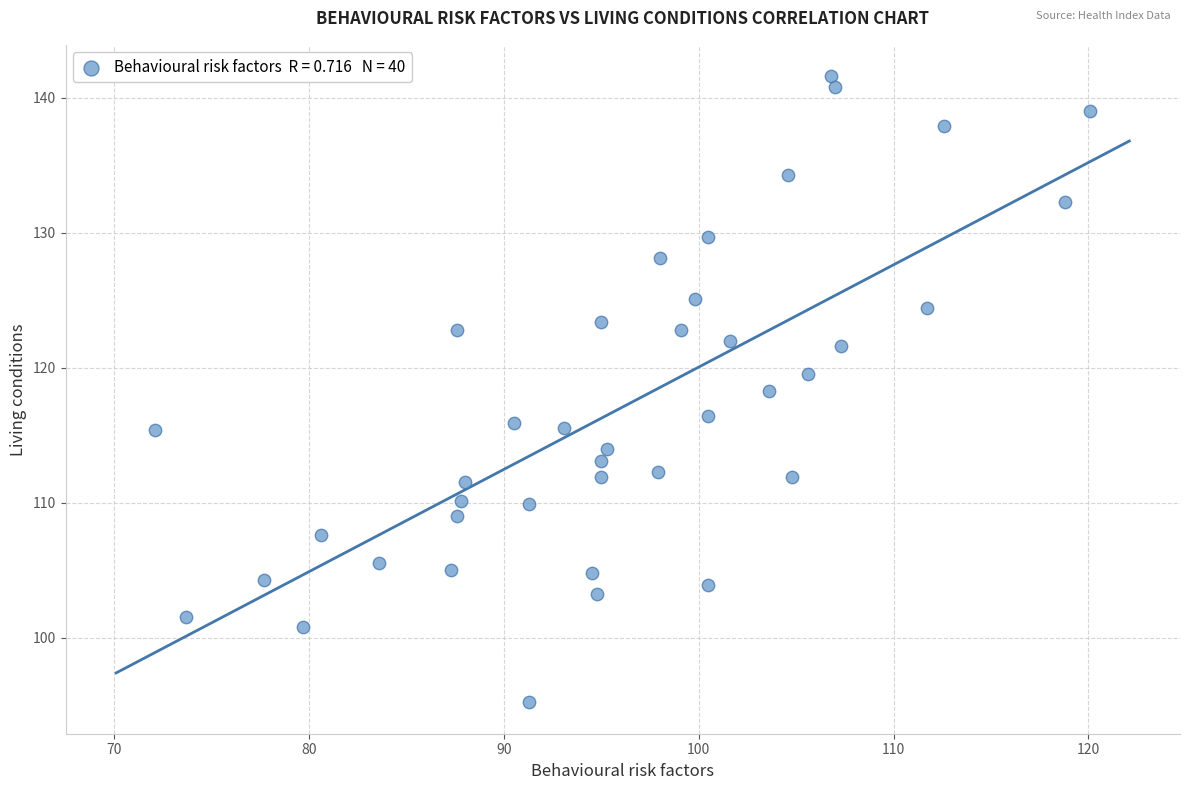

What is the range of Y values (max minus min)?

46.4